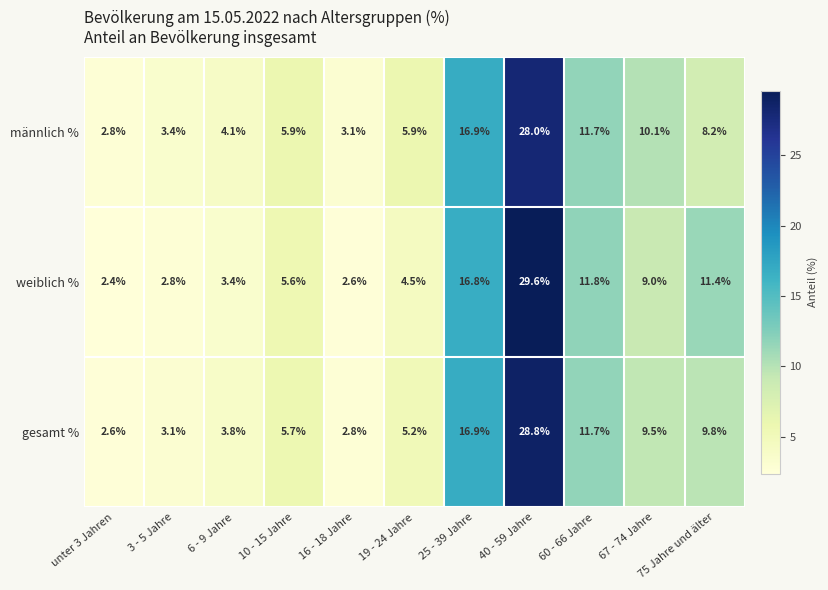

What is the minimum value shown in the chart?

2.4